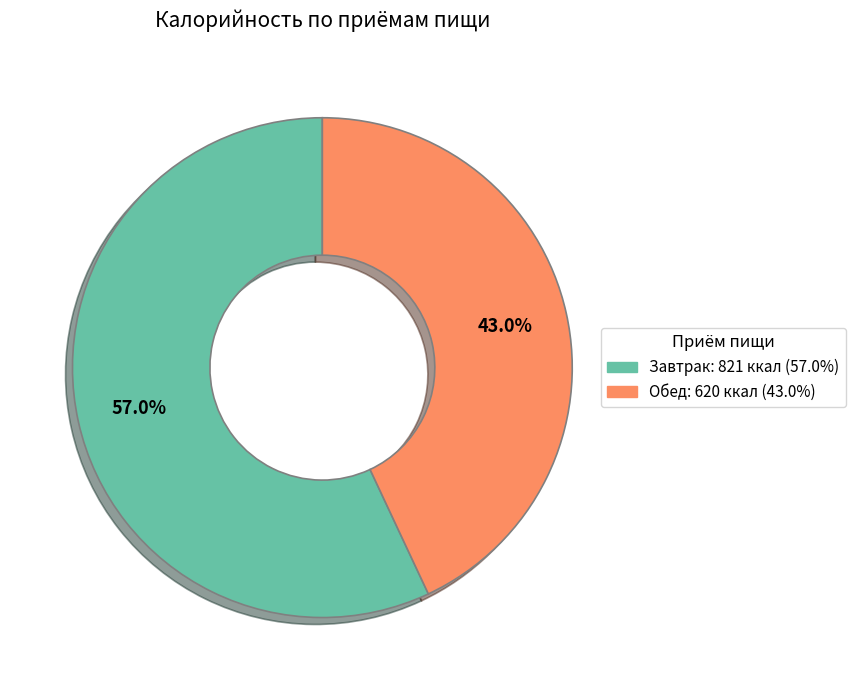

Which category has the smallest portion of the pie?

Обед